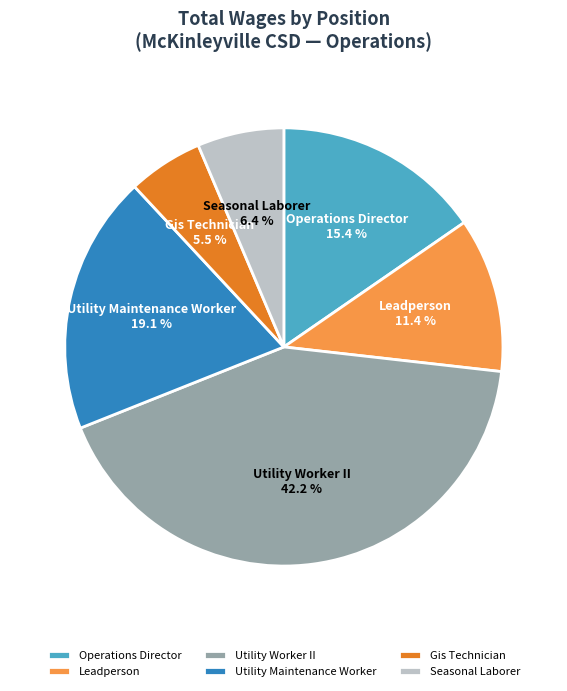

Does Utility Worker II account for over 50% of the chart?

No